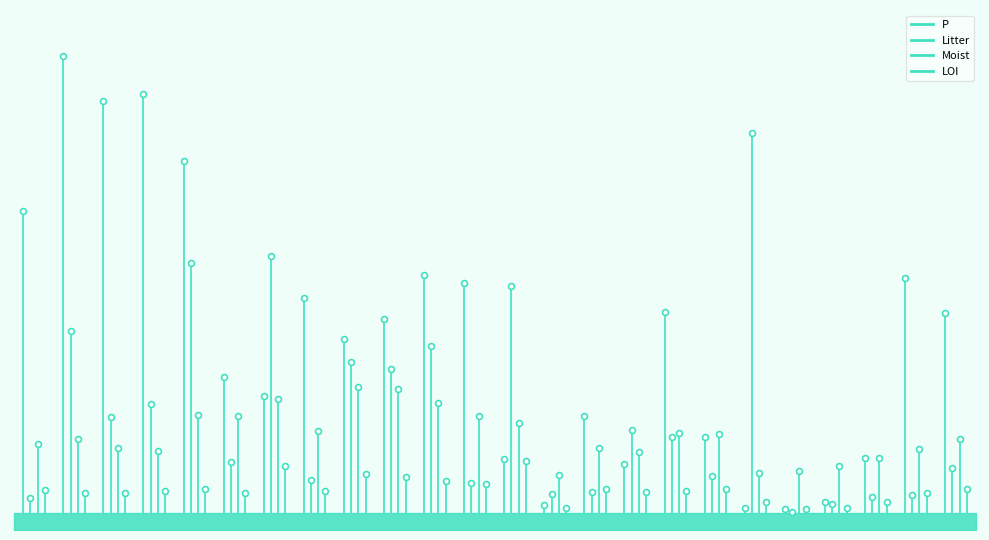

What are all the series names shown in the legend?

P, Litter, Moist, LOI